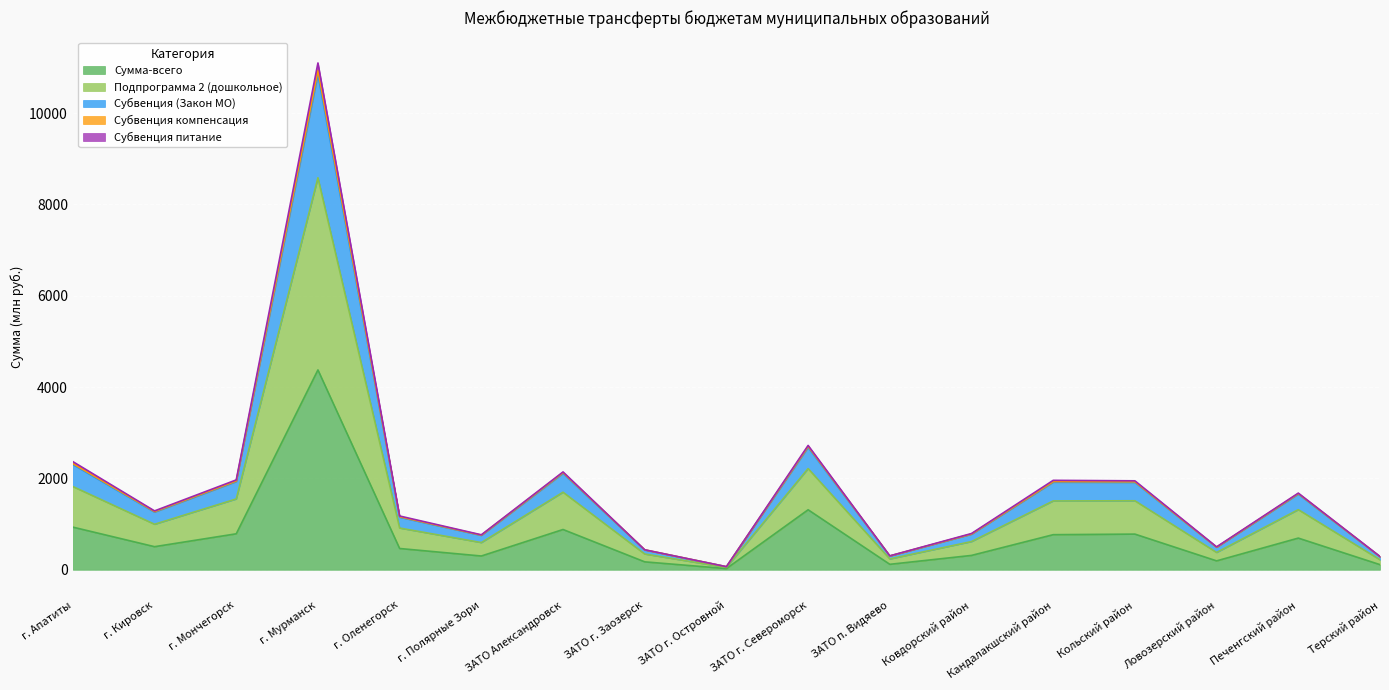

How many data points does each series have?

17